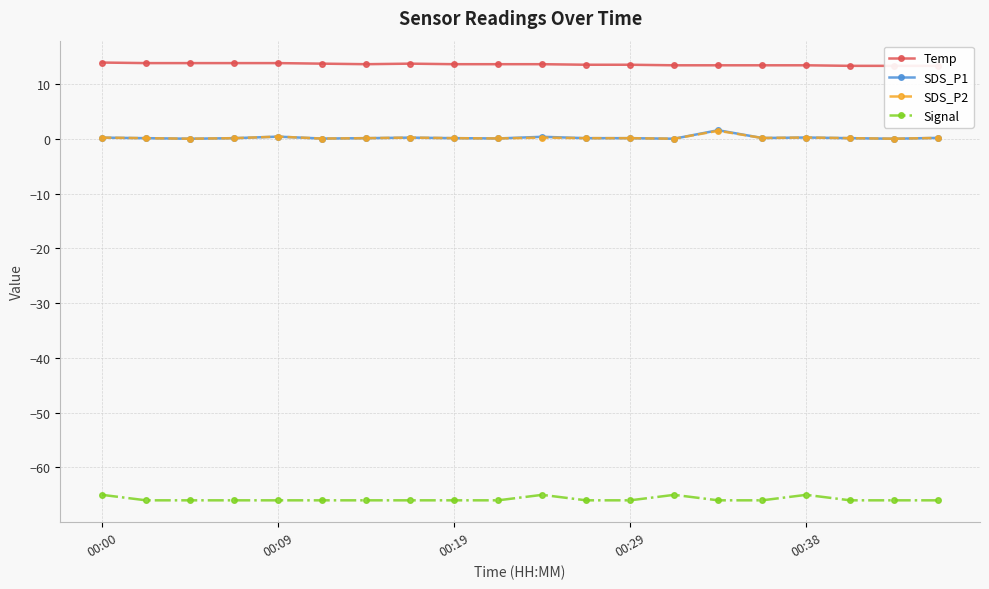

True or false: SDS_P2 and Signal intersect in this chart.

False